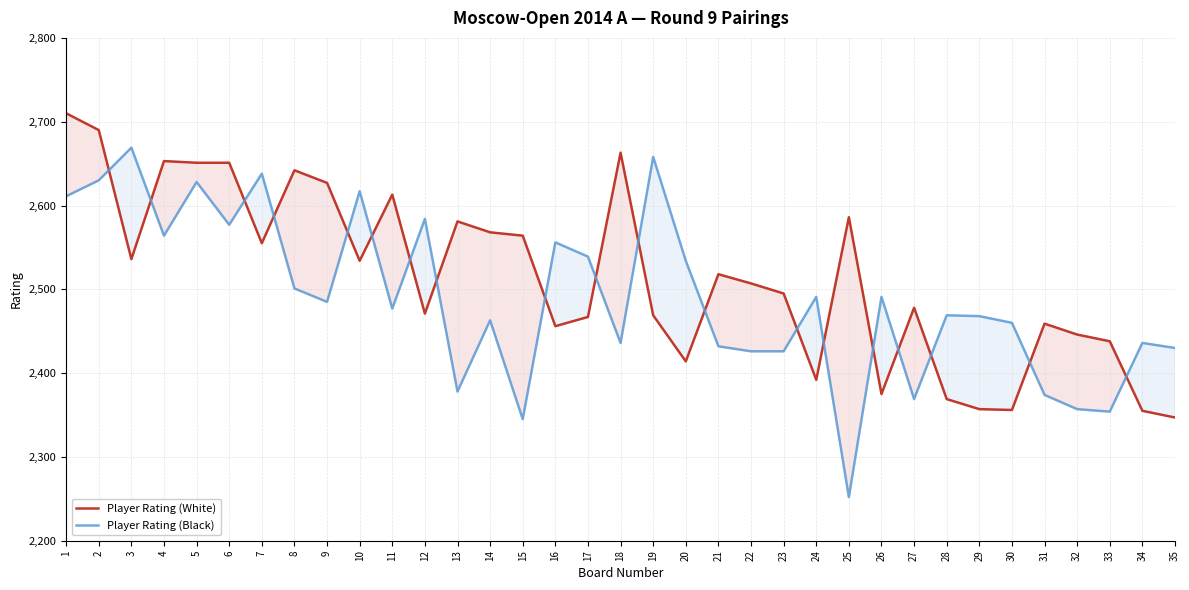

True or false: Player Rating (White) has a value of 1400 at 9.

False